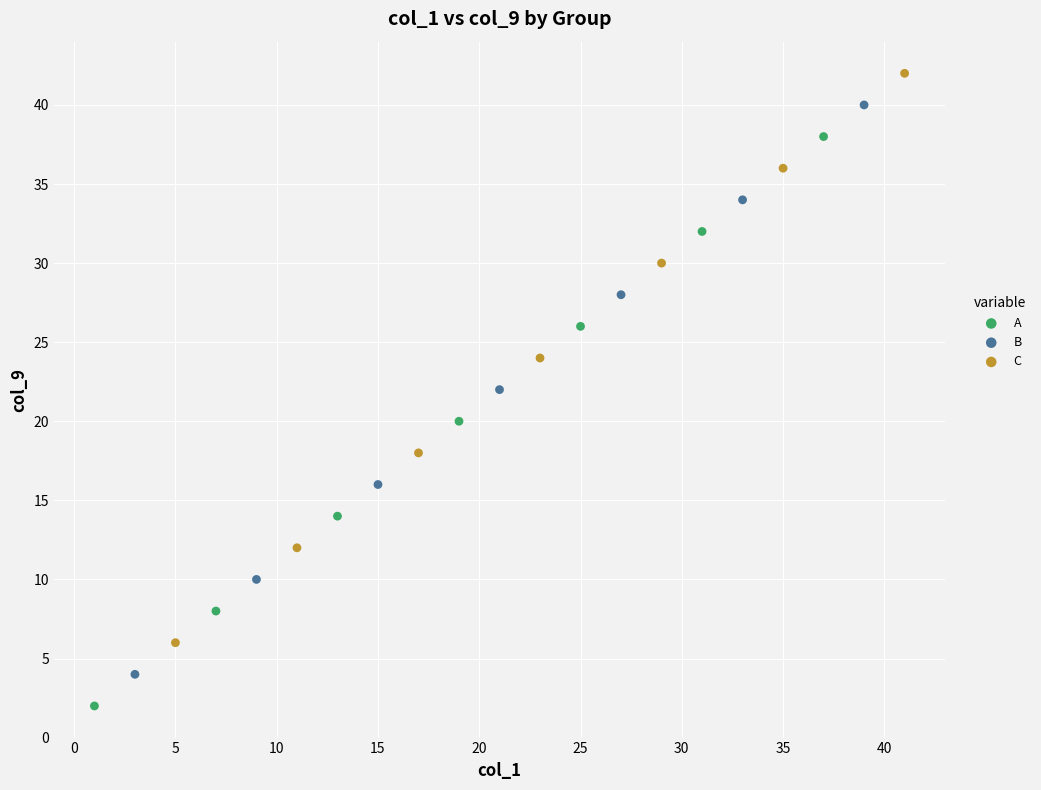

Which series reaches the minimum Y coordinate?

A